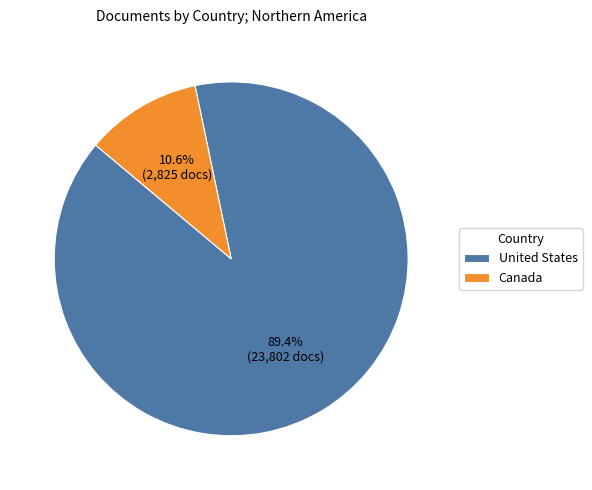

Does United States represent more than half of the total?

Yes